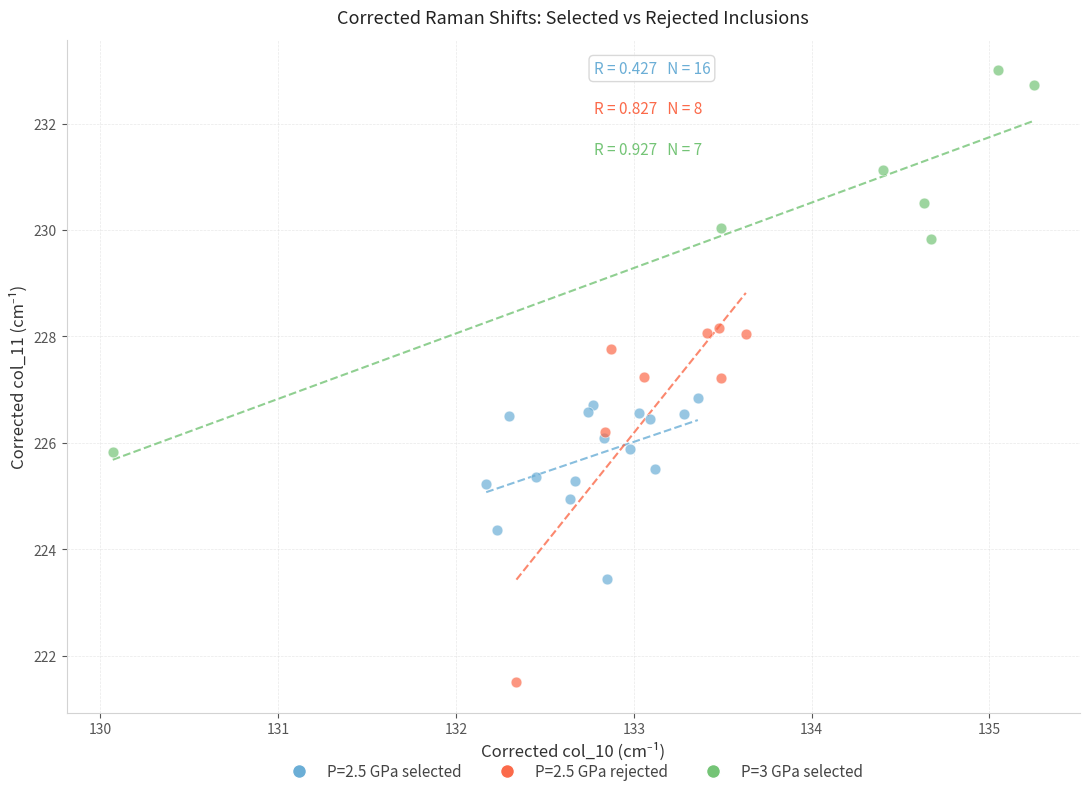

Which series reaches the maximum Y coordinate?

P=3 GPa selected